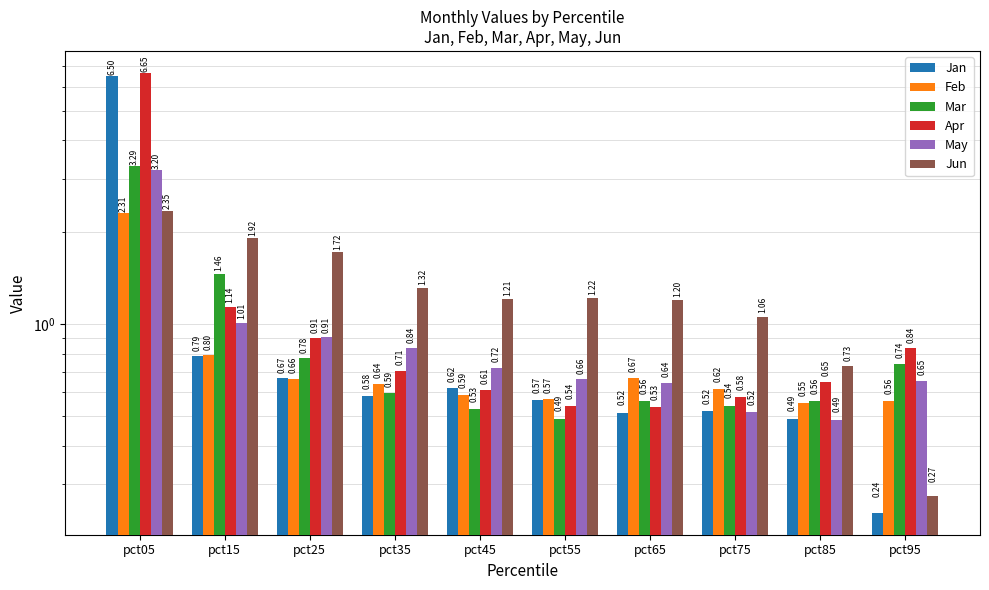

At which category is the sum across all series the highest?

pct05